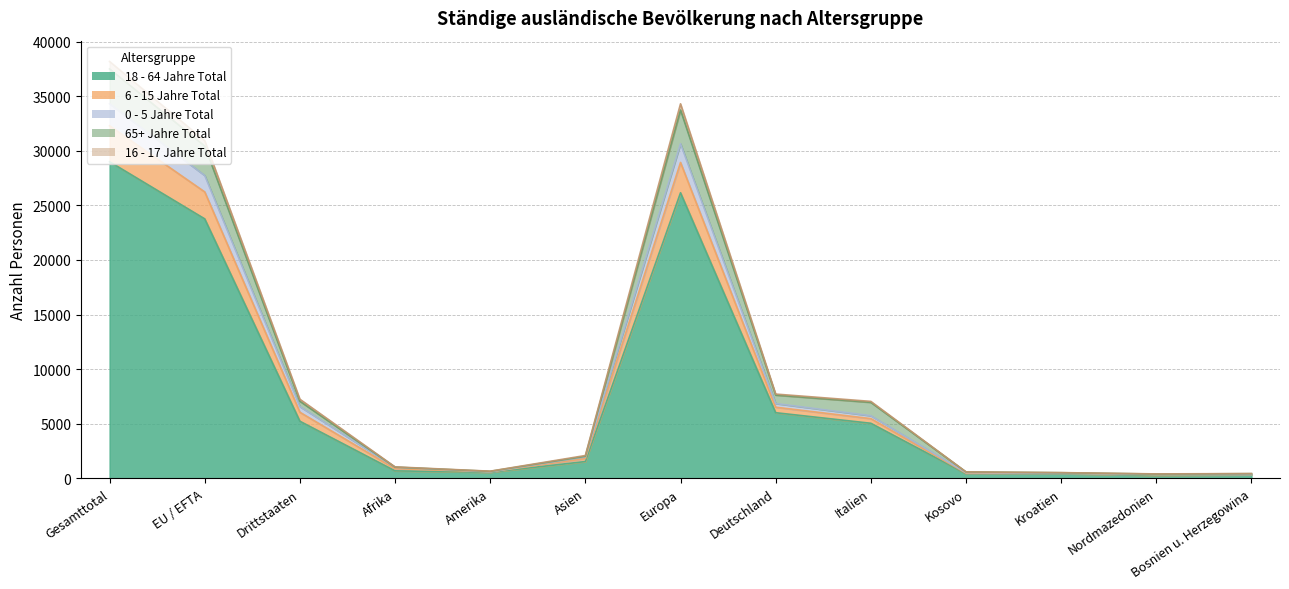

What position from the left is Deutschland?

8